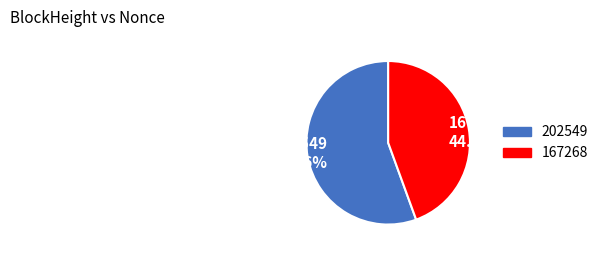

Is there any slice that represents more than half of the pie?

Yes